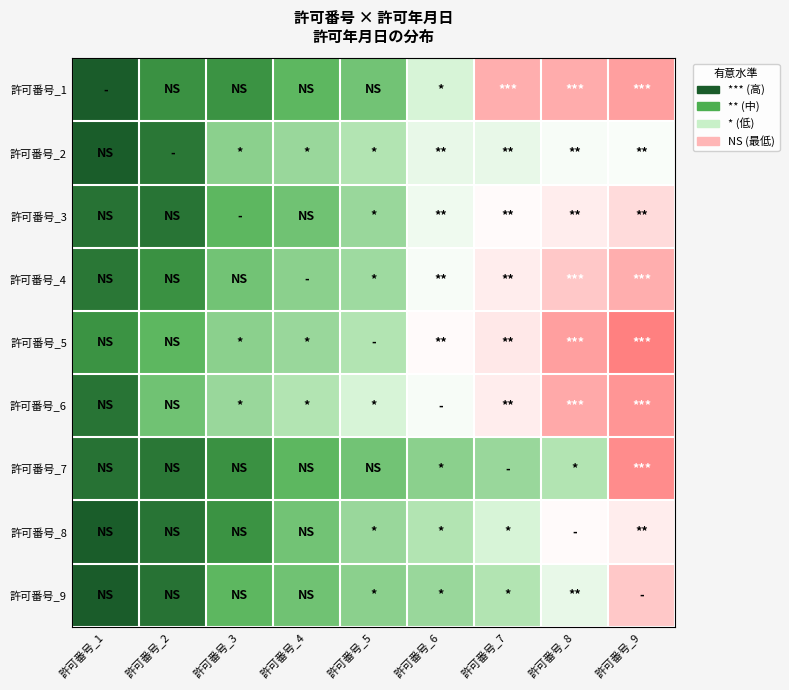

Rank the series by their maximum value, from highest to lowest.

許可番号_5, 許可番号_7, 許可番号_6, 許可番号_1, 許可番号_4, 許可番号_9, 許可番号_3, 許可番号_8, 許可番号_2